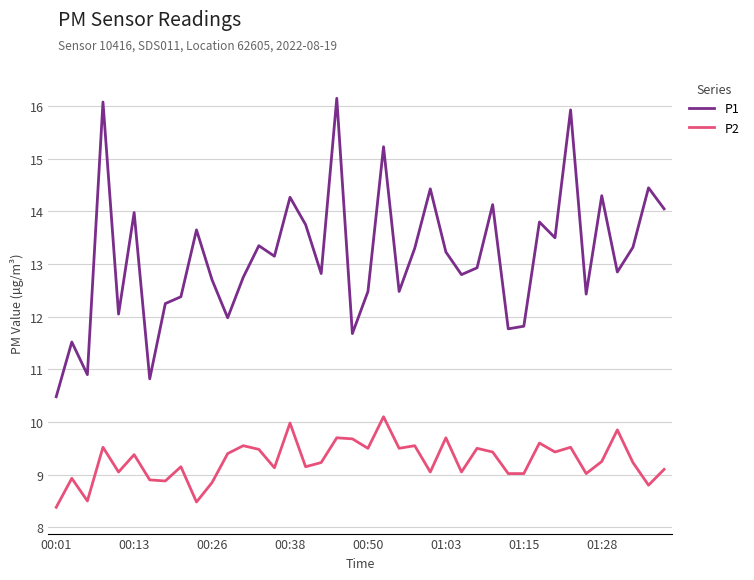

Which series has the largest total across all categories?

P1